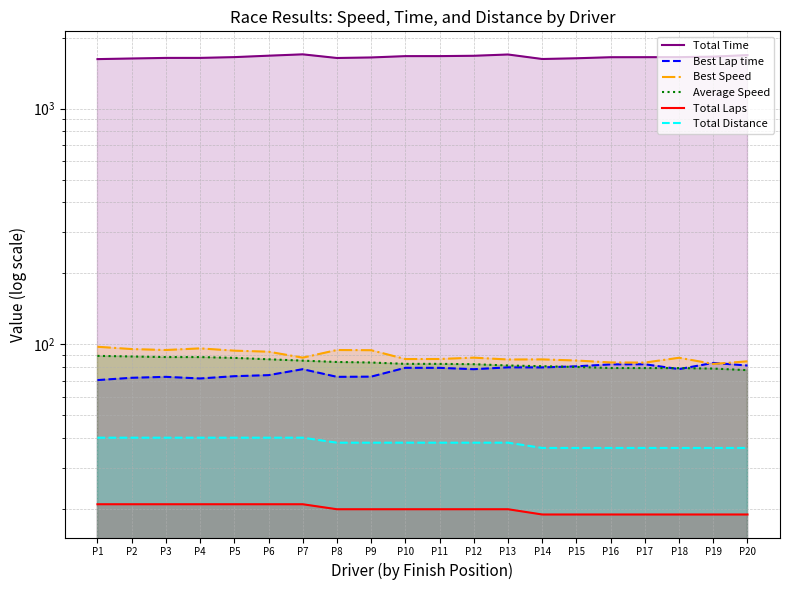

What value does the Total Distance series have at P3?

40.2